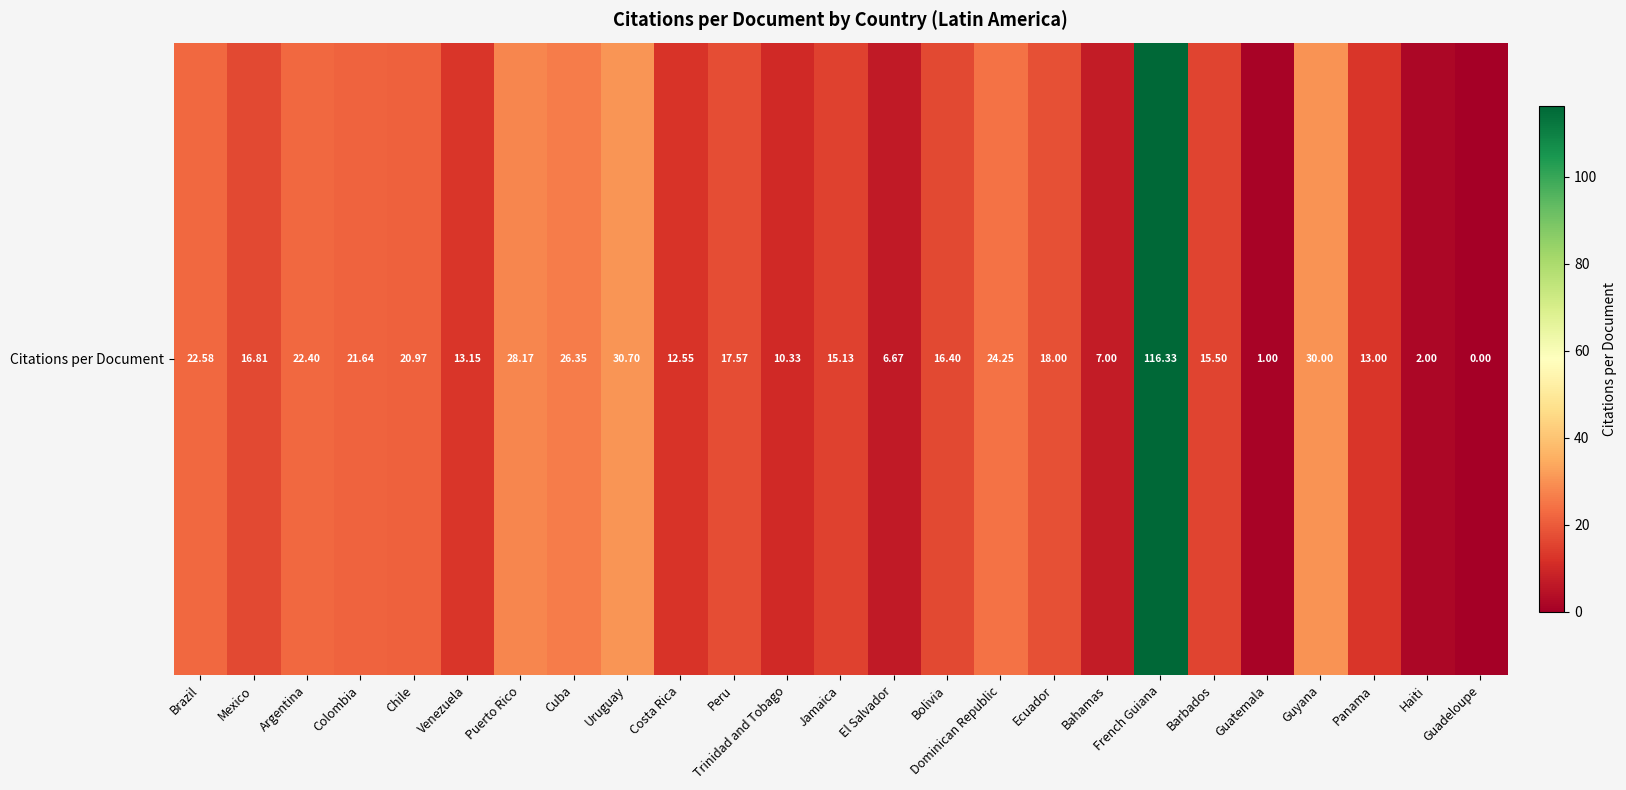

How many data points does each series have?

25